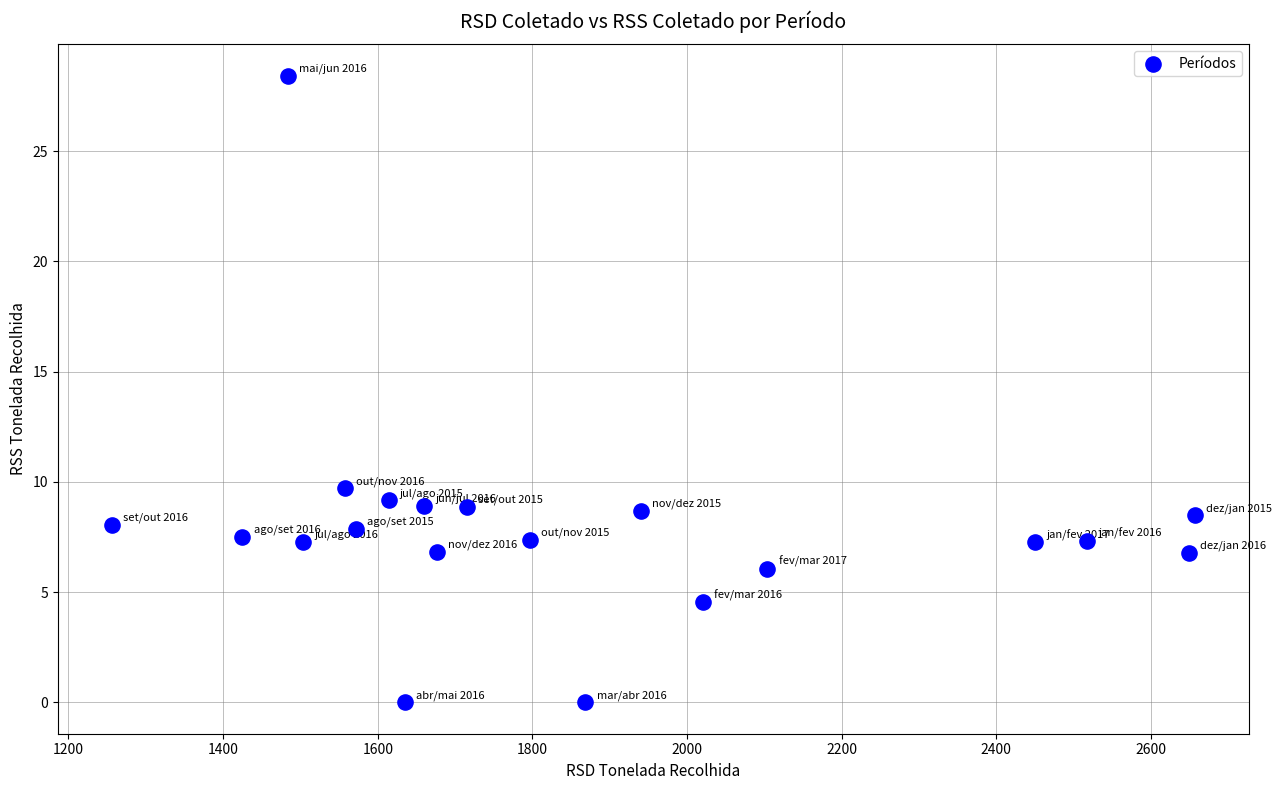

What is the range of X values (max minus min)?

1400.3